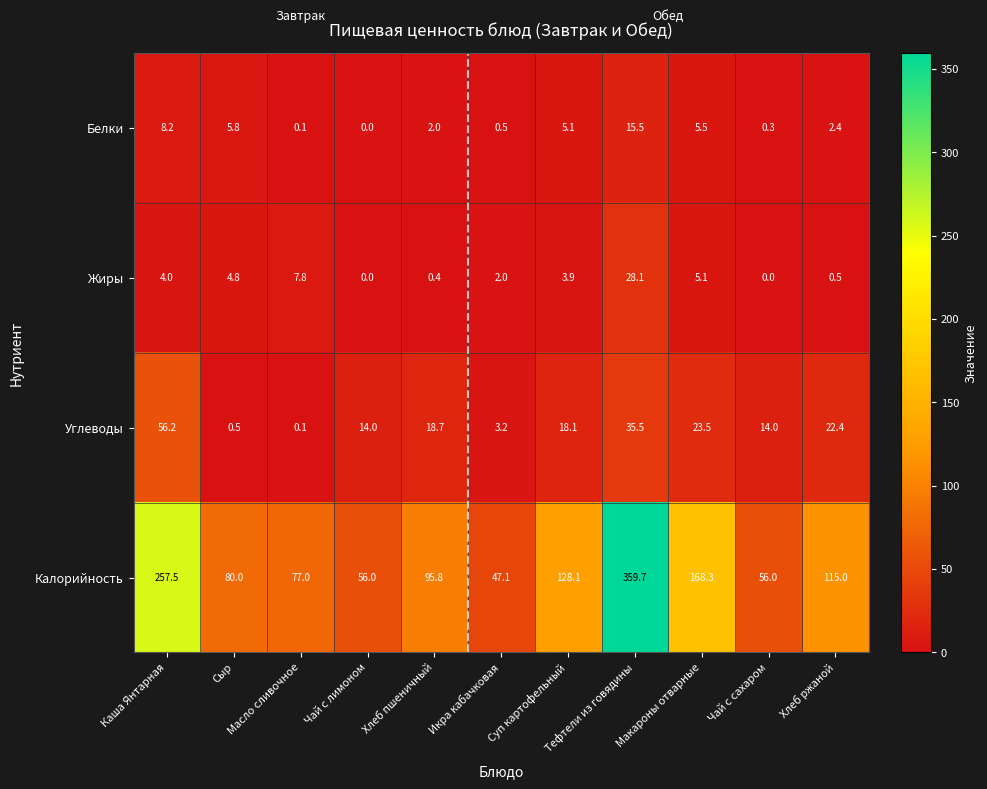

What is the difference between the maximum and minimum values in the Углеводы series?

56.1